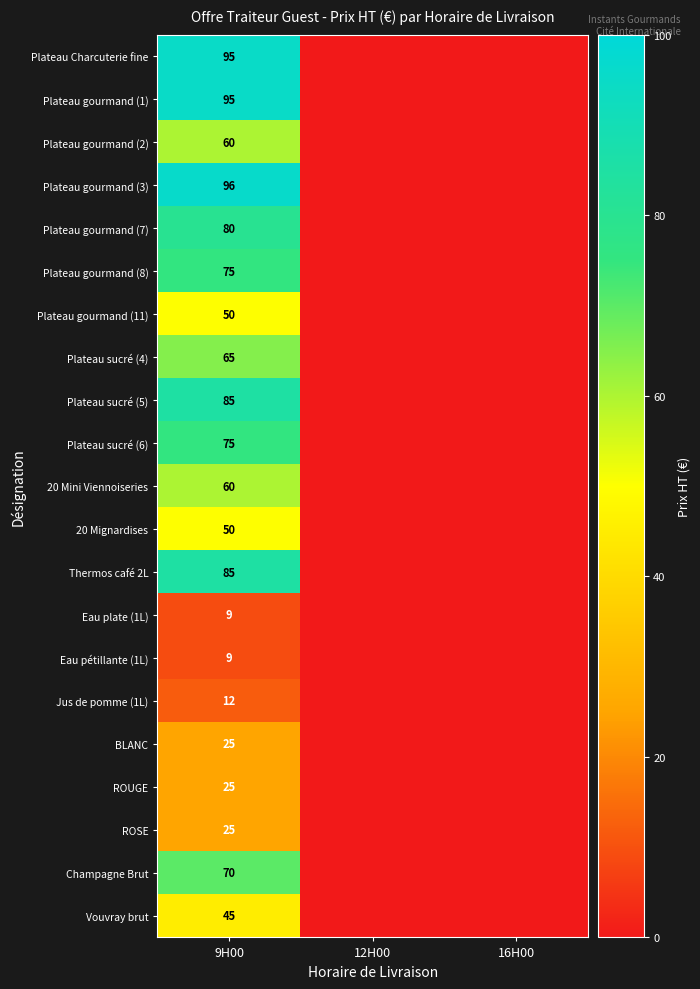

The value of Vouvray brut at 9H00 is 64. True or false?

False